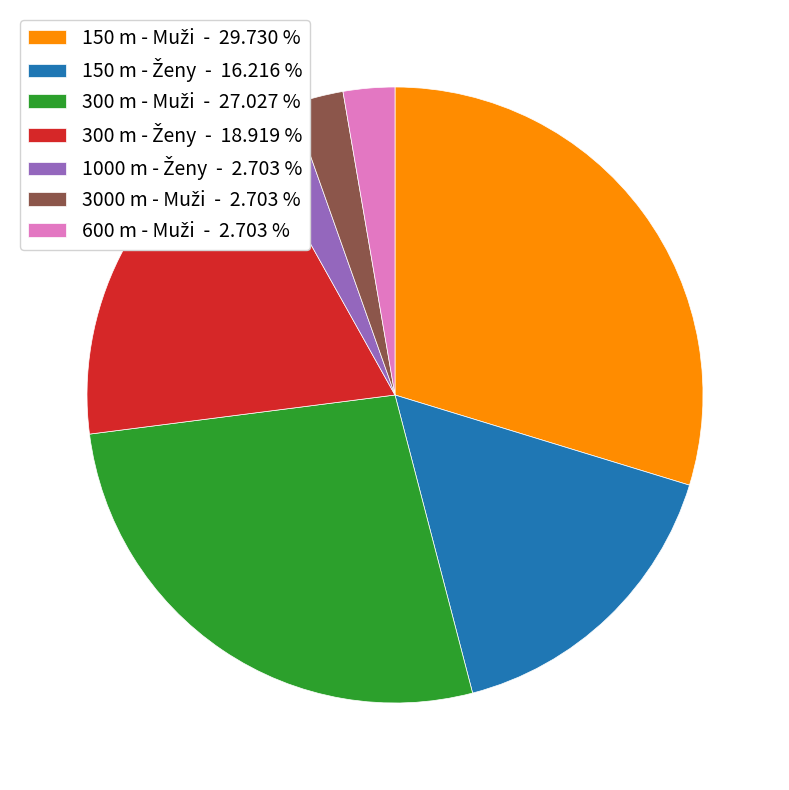

Does any single category account for the majority?

No